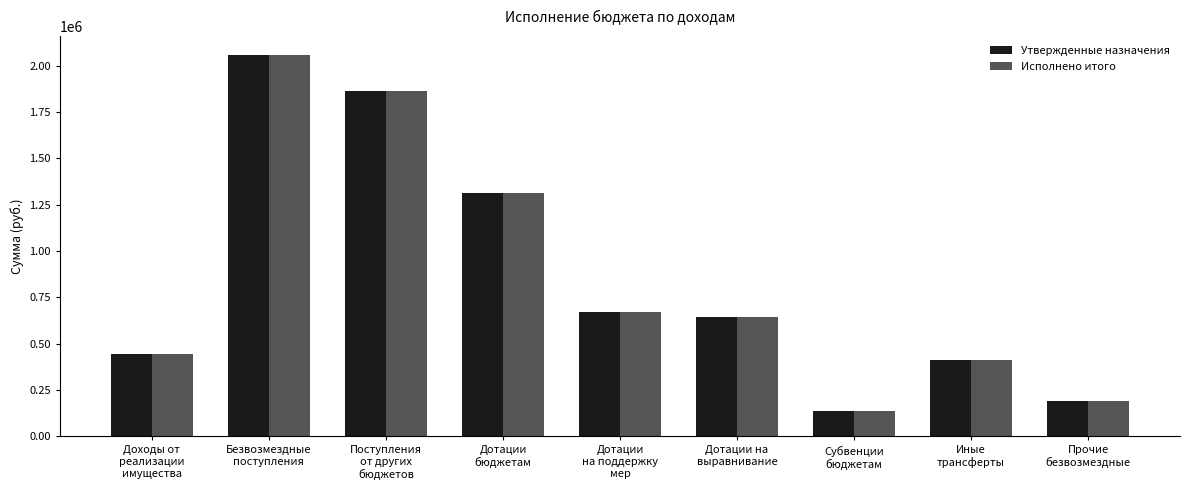

At which label does Утвержденные назначения first exceed 646007?

Безвозмездные
поступления